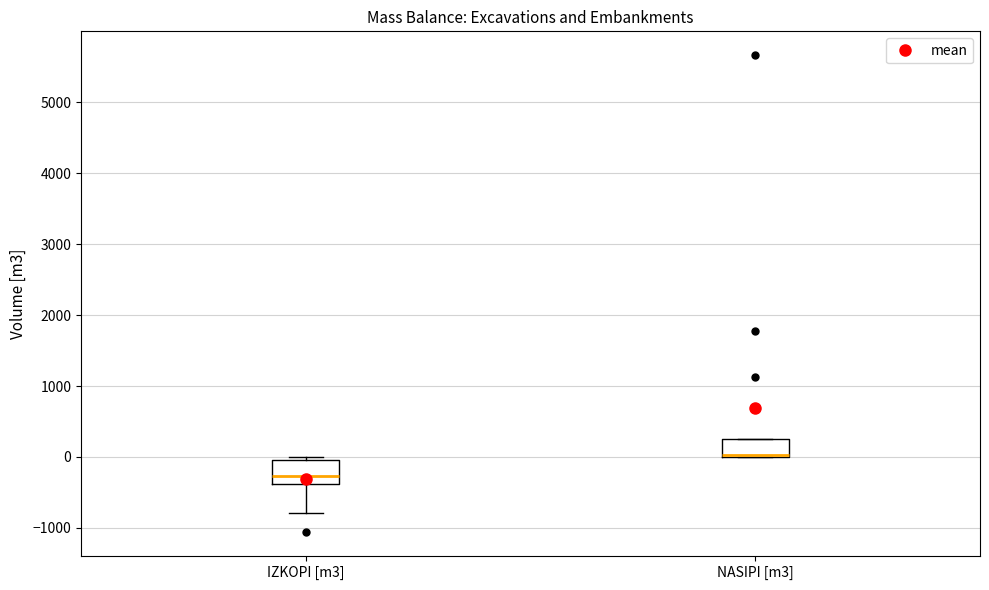

Reading left to right, transcribe this box plot: for each box, give where its median line is, the range the box spans, and where its two whiskers end, as read against the y-axis. The values are not printed on the chart, so give them approximately, as read against the axis.

IZKOPI [m3]: median -300, box -400 to 0, whiskers -800 to 0 (just above the box's upper edge)
NASIPI [m3]: median 0 (drawn on the box's lower edge), box 0 to 200, whiskers 0 to 200